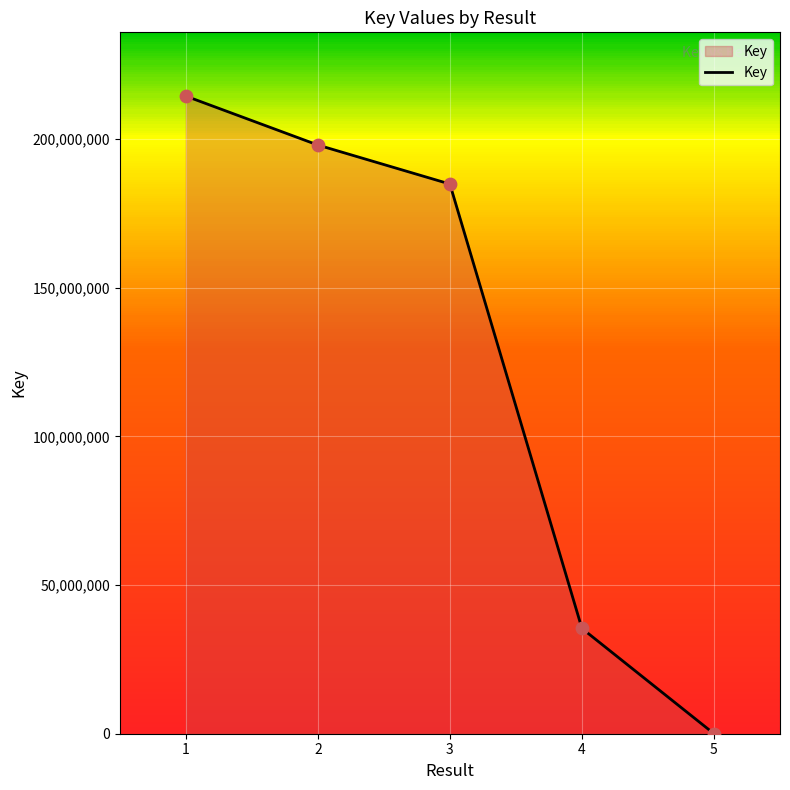

Which has a higher value, 5 or 3?

3